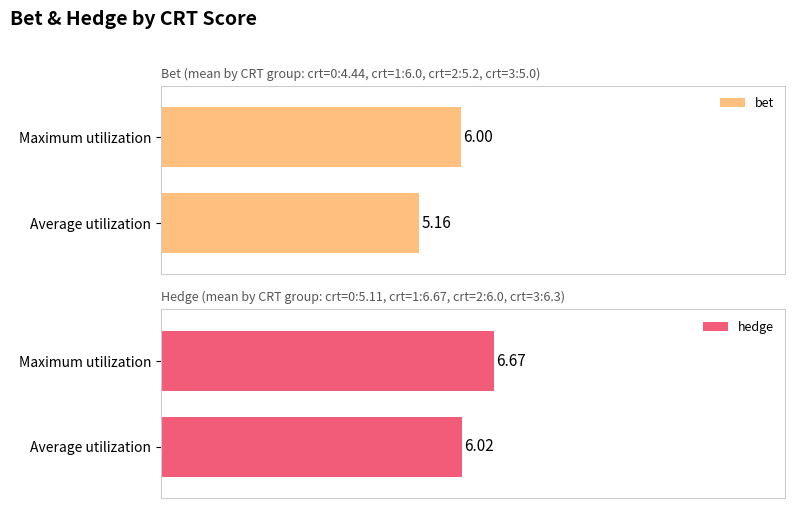

Reading left to right, extract all data points from this chart.

bet: 5.2	6.0
hedge: 6.0	6.7